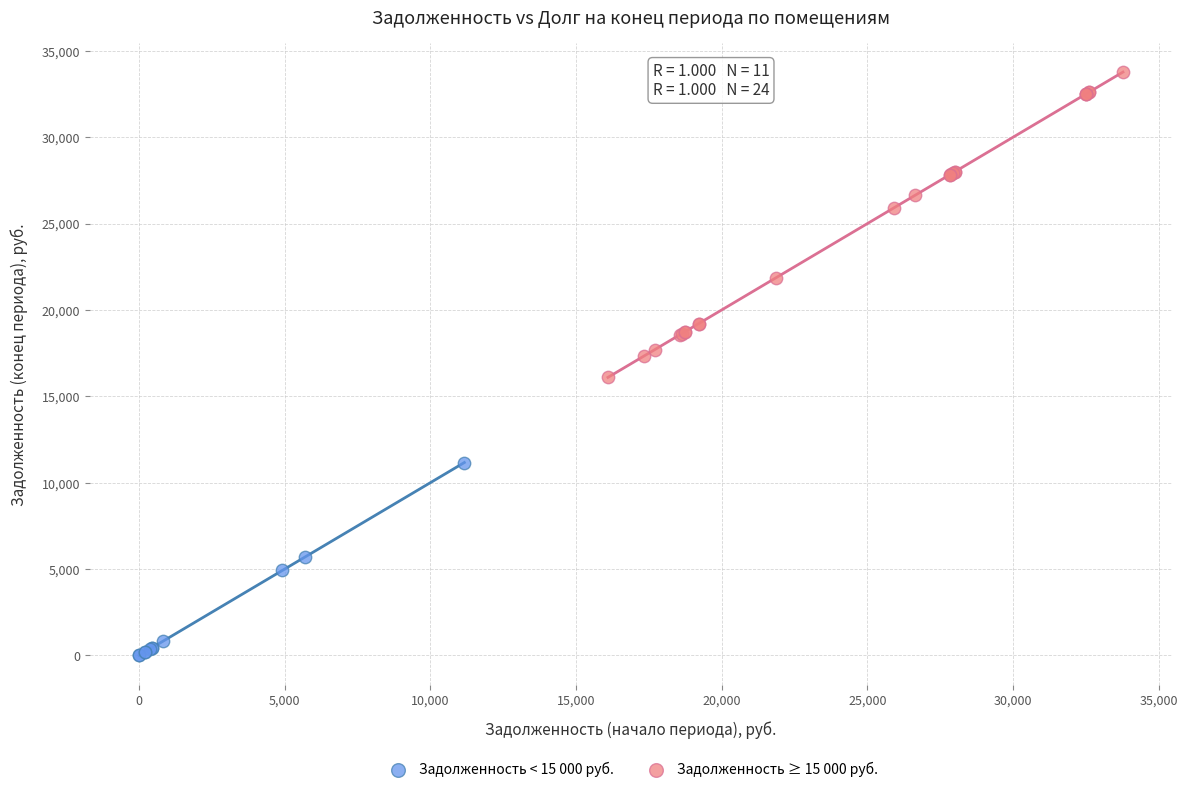

Which series has the largest Y range (max minus min)?

Задолженность ≥ 15 000 руб.